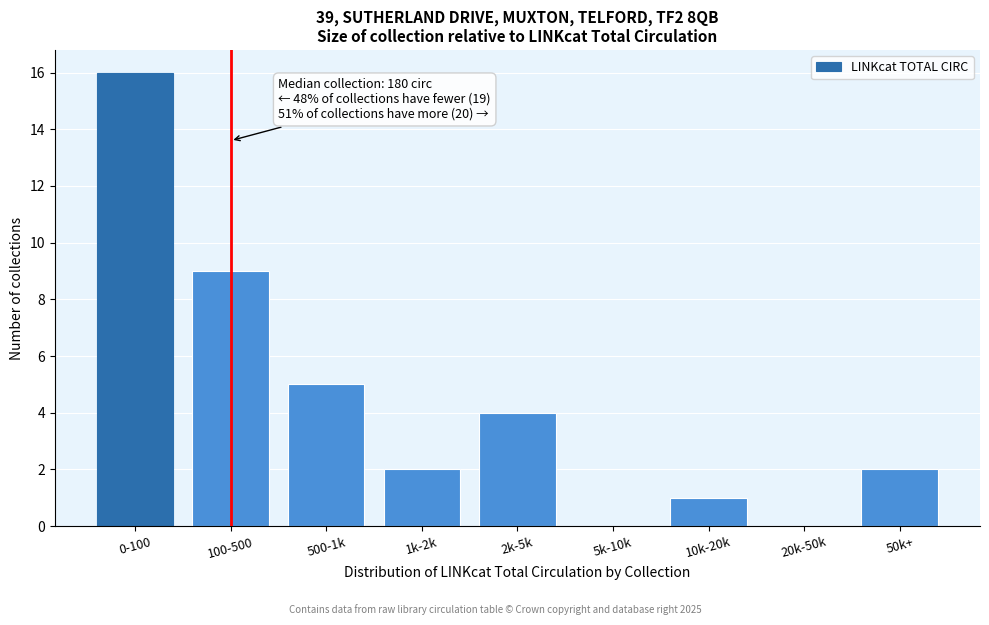

Reading left to right, list all the values displayed in this chart.

0-100=16	100-500=9	500-1k=5	1k-2k=2	2k-5k=4	5k-10k=0	10k-20k=1	20k-50k=0	50k+=2